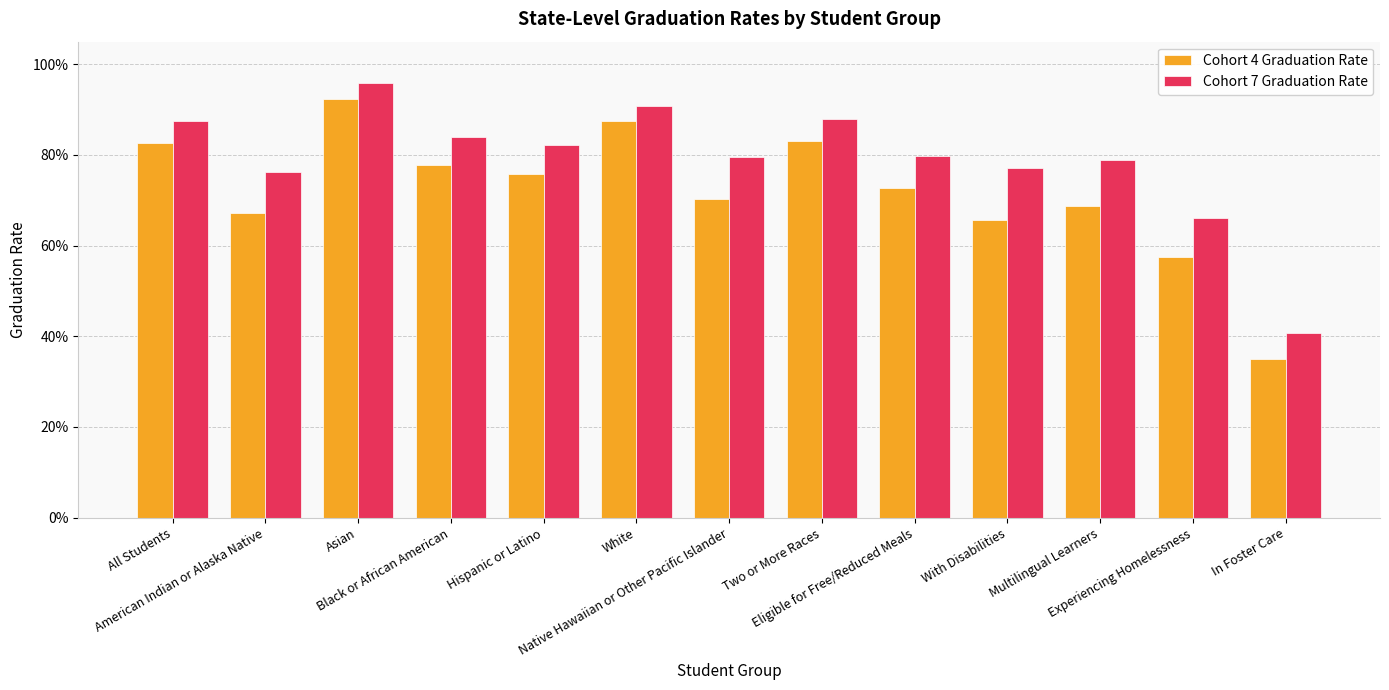

What are all the series names shown in the legend?

Cohort 4 Graduation Rate, Cohort 7 Graduation Rate